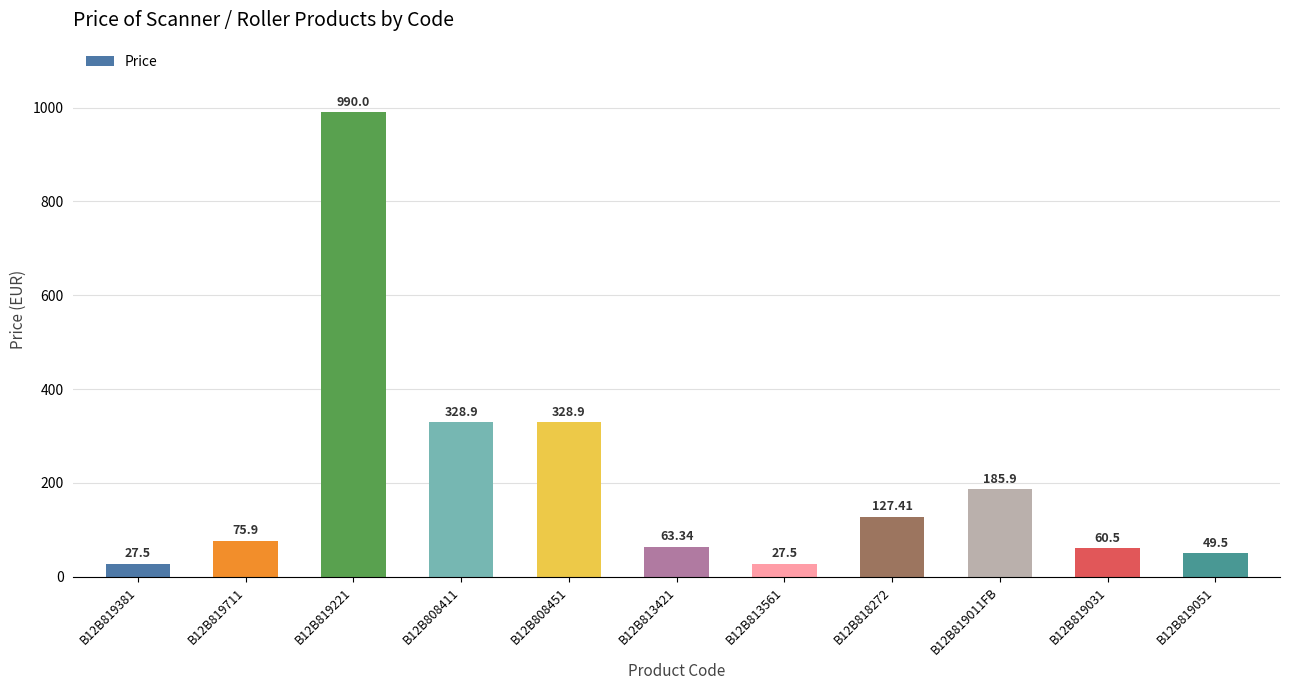

The value at B12B819711 is 75.9. True or false?

True